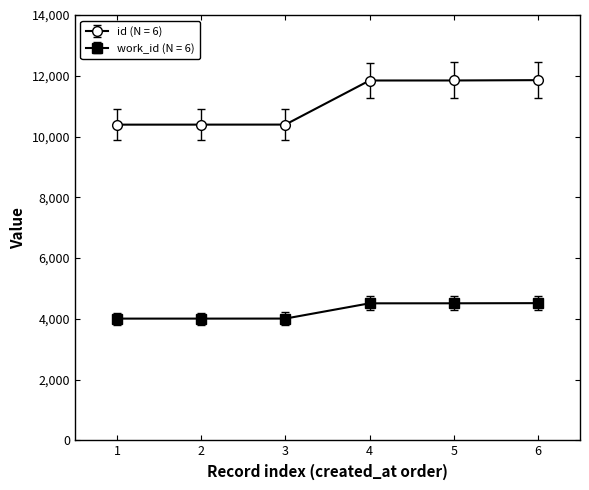

What are all the series names shown in the legend?

id (N = 6), work_id (N = 6)